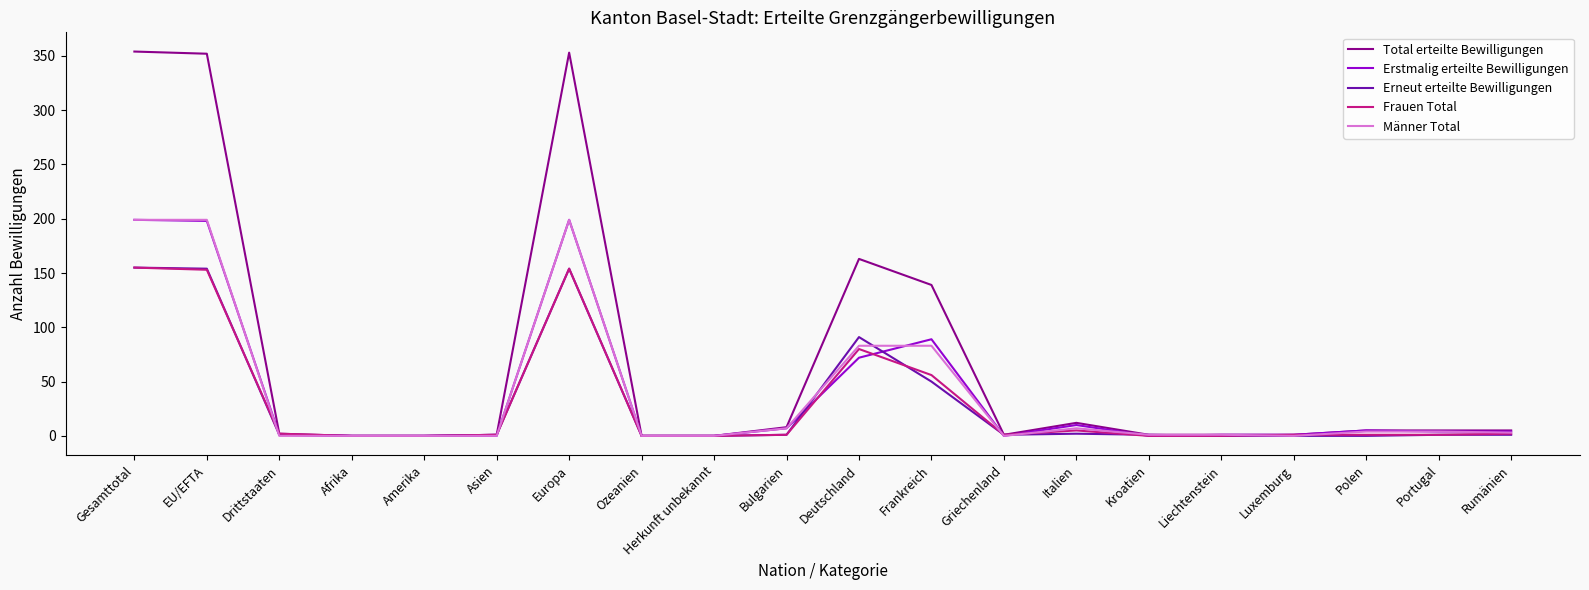

What is the difference between the second highest and second lowest values in the Frauen Total series?

154